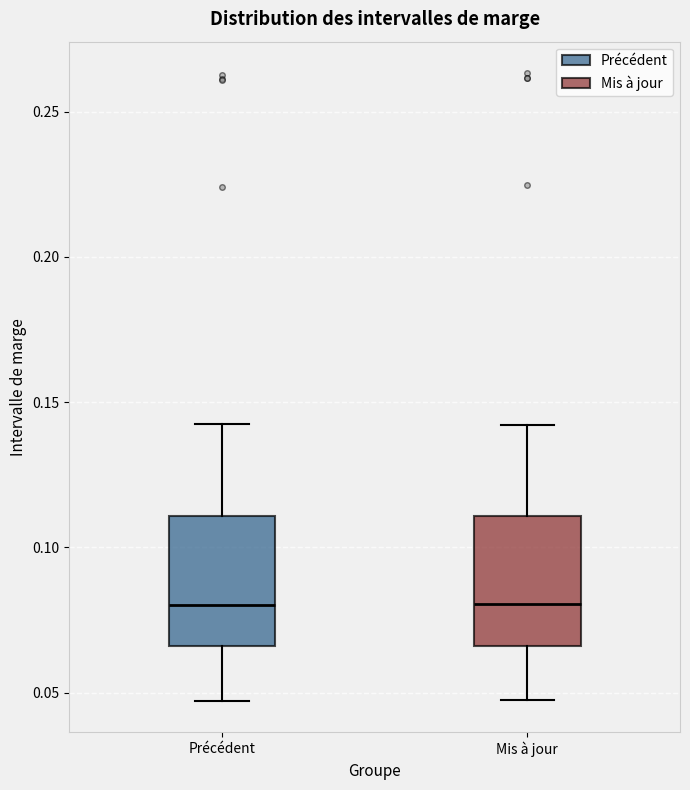

Reading left to right, read every box against the y-axis: the position of its median line, the range the box covers, and the ends of its whiskers. The values are not printed on the chart, so give them approximately, as read against the axis.

Précédent: median 0.080, box 0.065 to 0.110, whiskers 0.045 to 0.145
Mis à jour: median 0.080, box 0.065 to 0.110, whiskers 0.050 to 0.140